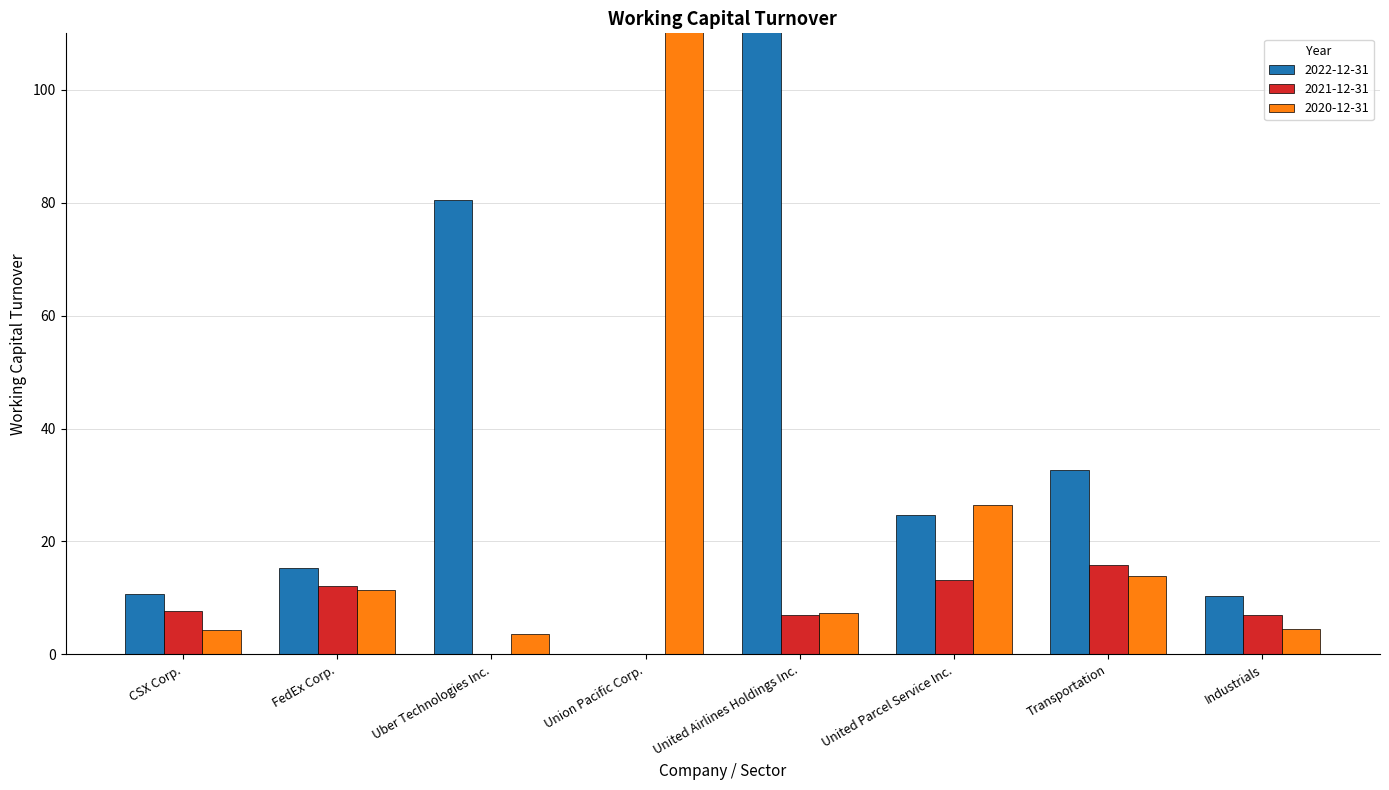

The 2020-12-31 series shows 4.4 at CSX Corp.. True or false?

True